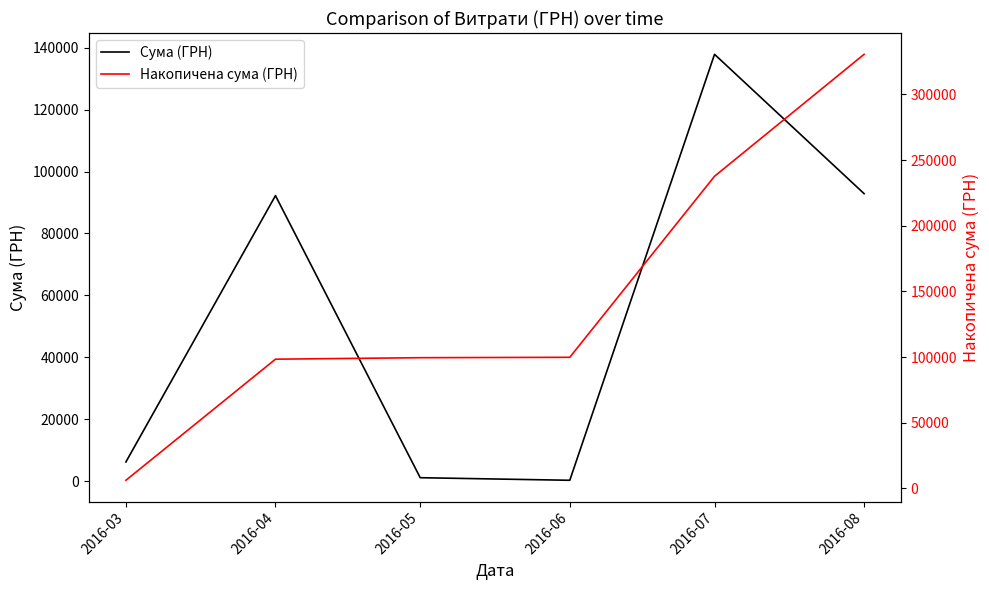

What are all the series names shown in the legend?

Сума (ГРН), Накопичена сума (ГРН)